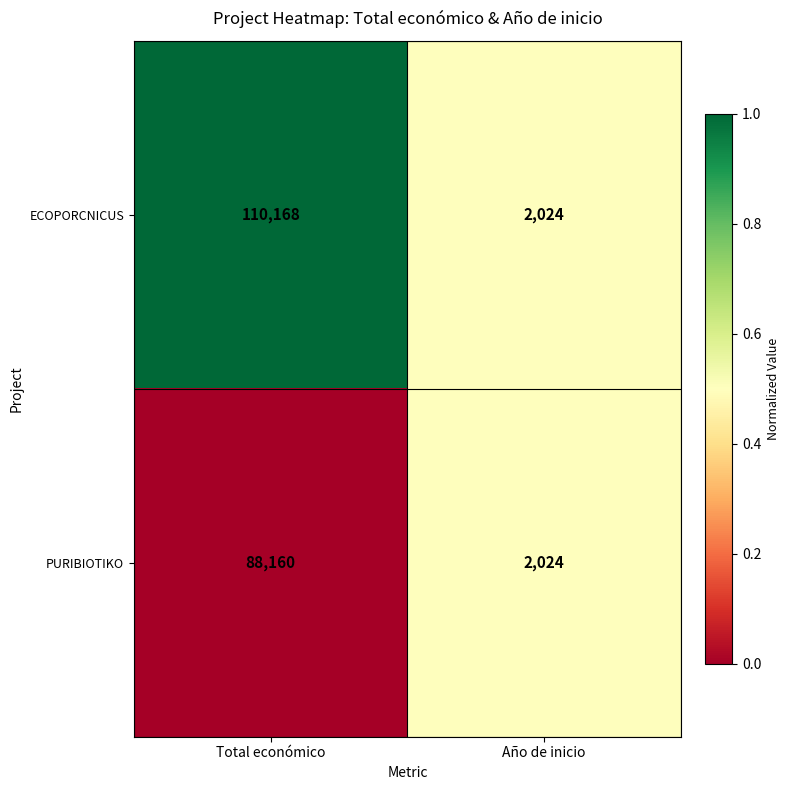

Rank the series by their average value, from highest to lowest.

ECOPORCNICUS, PURIBIOTIKO